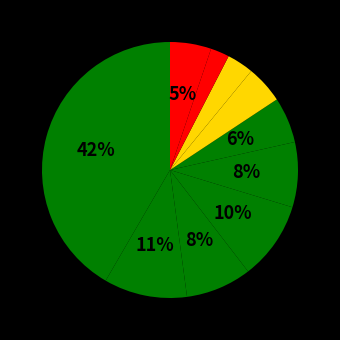

Is there any slice that represents more than half of the pie?

No